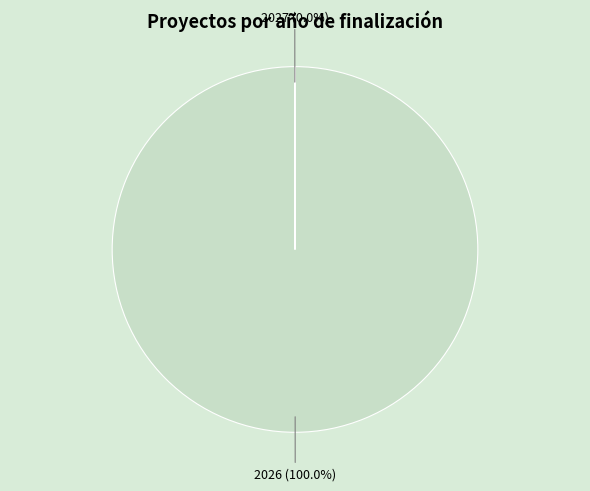

Is there any slice that represents more than half of the pie?

Yes